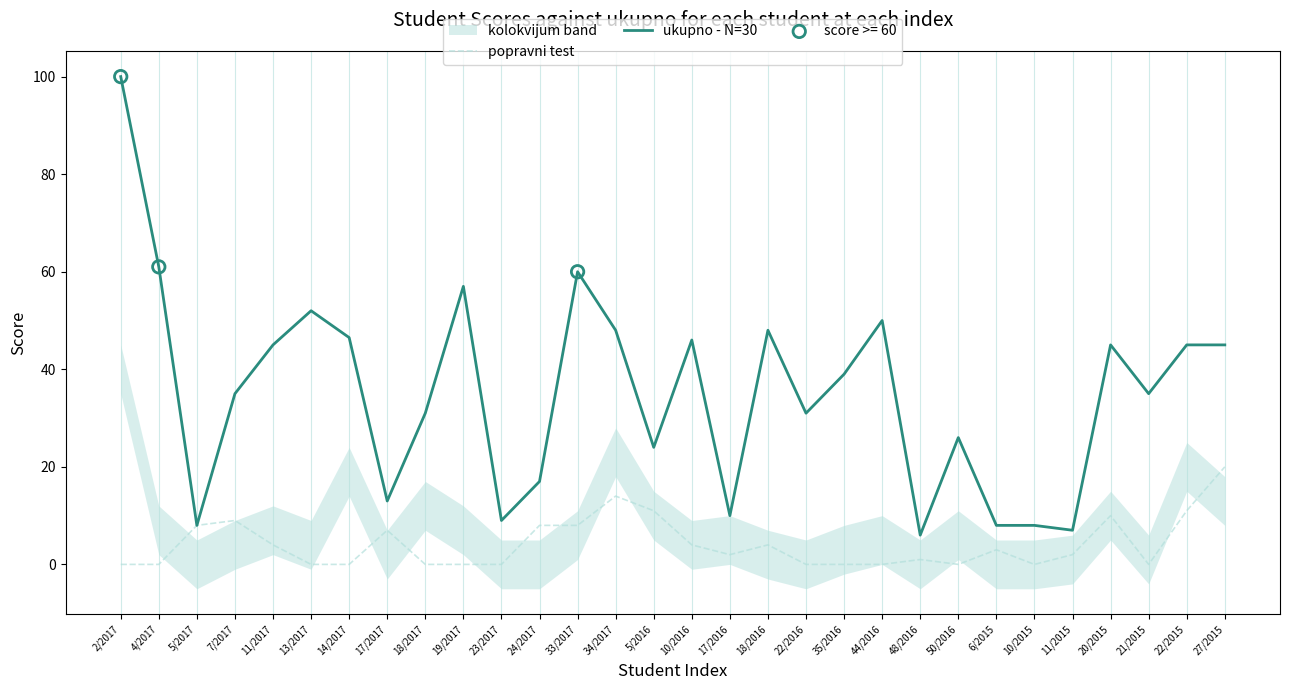

Is the value of ukupno - N=30 at 6/2015 greater than the value of popravni test at 11/2015?

Yes